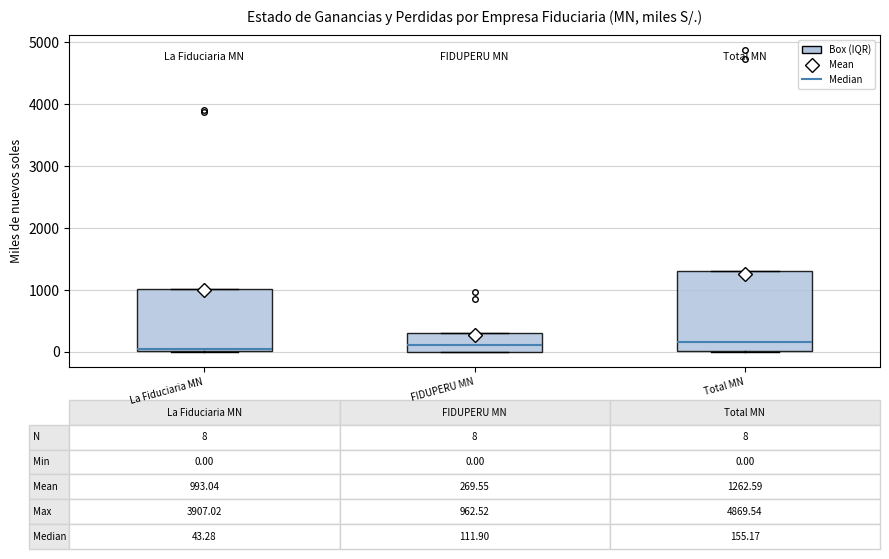

Comparing the boxes themselves (not the whiskers), which one is the tallest?

Total MN